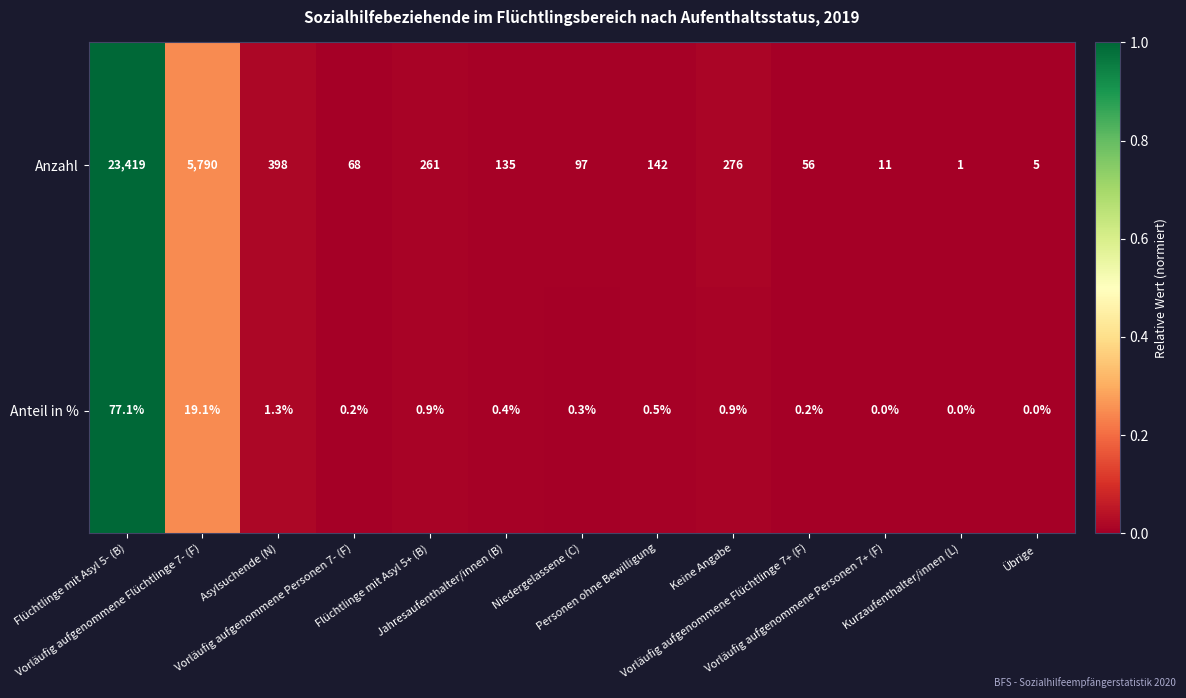

Count the number of categories in the chart.

13